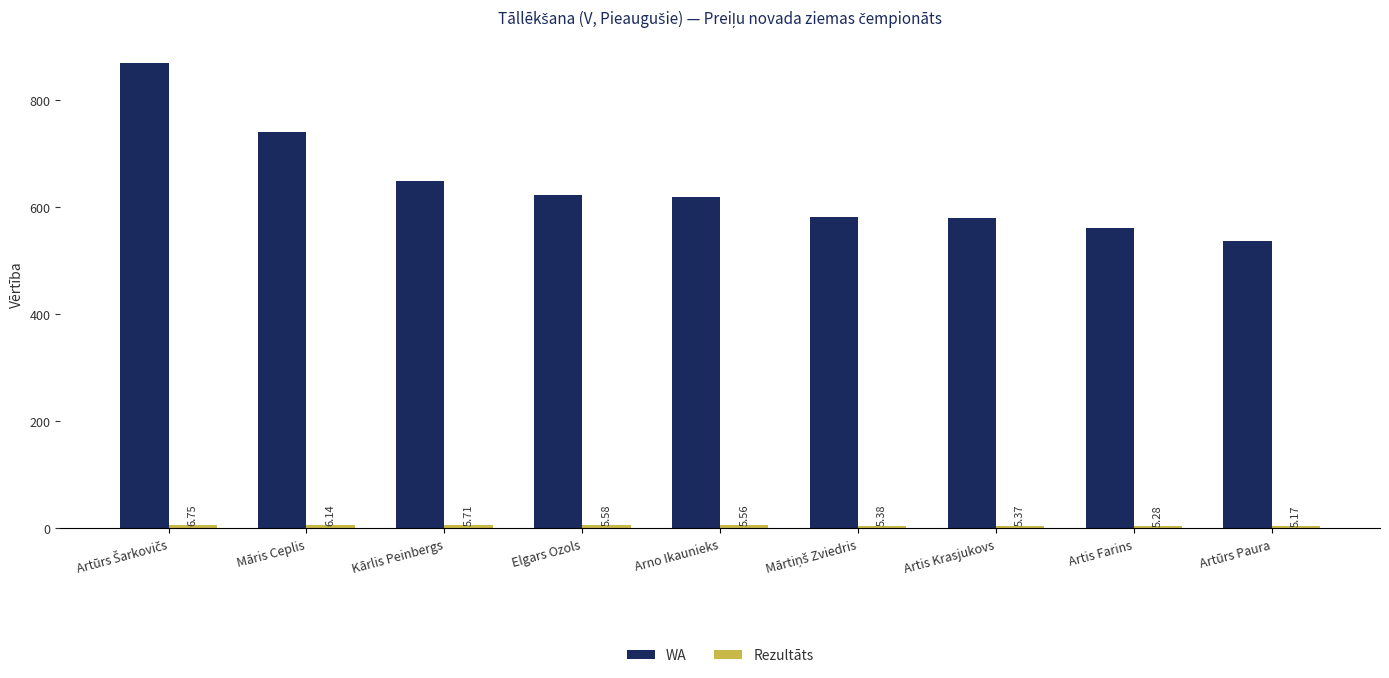

Which series has the largest range (max minus min)?

WA